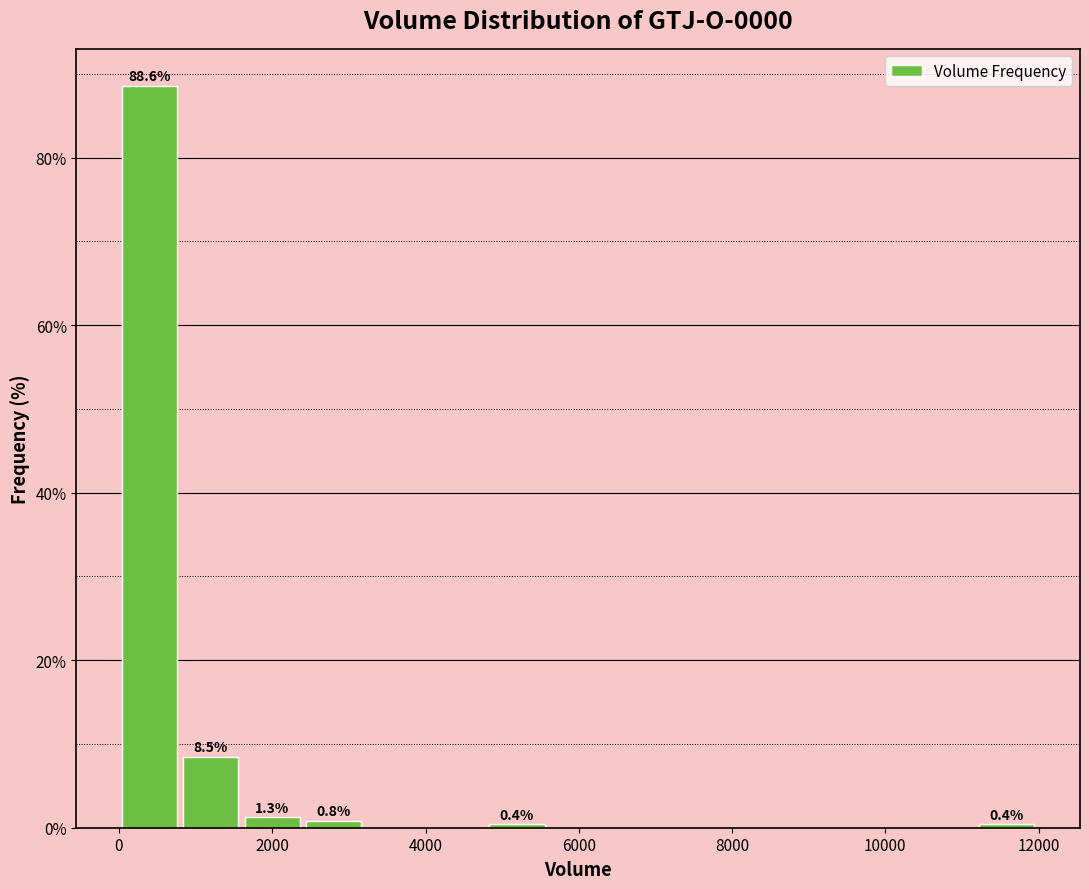

Around what value on the x-axis is the tallest bar? Give the approximate position of its centre, as read against the axis.

400